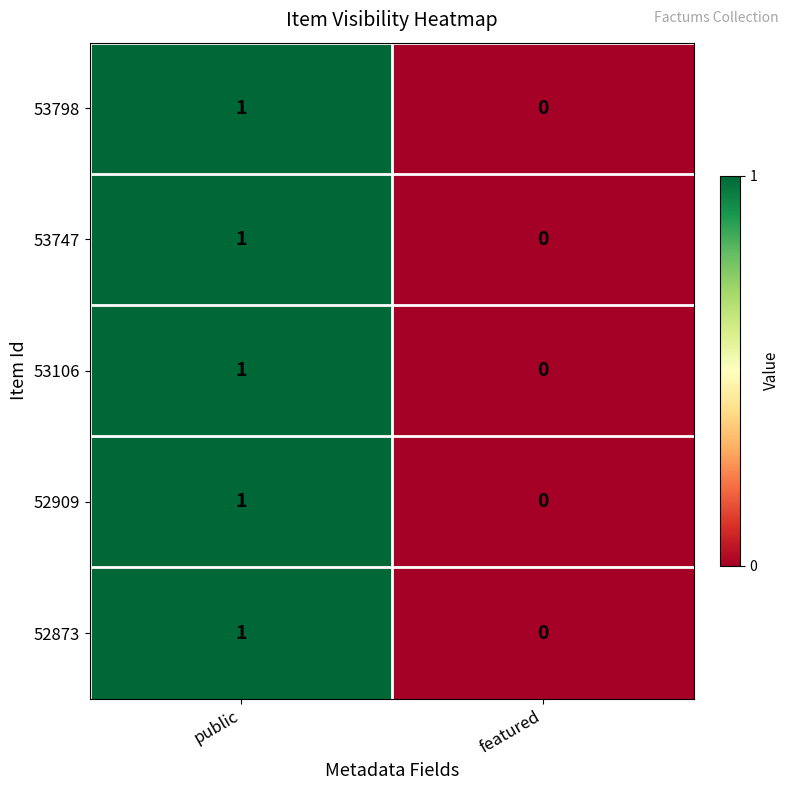

At which category does the chart reach its peak across all series?

public